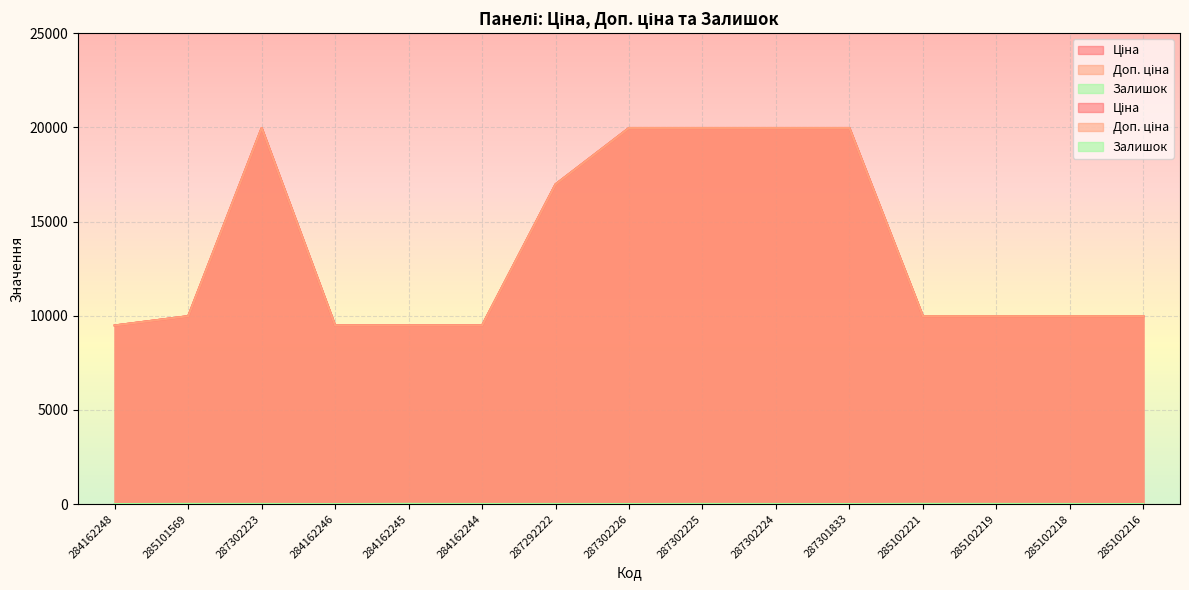

How many data points does each series have?

15